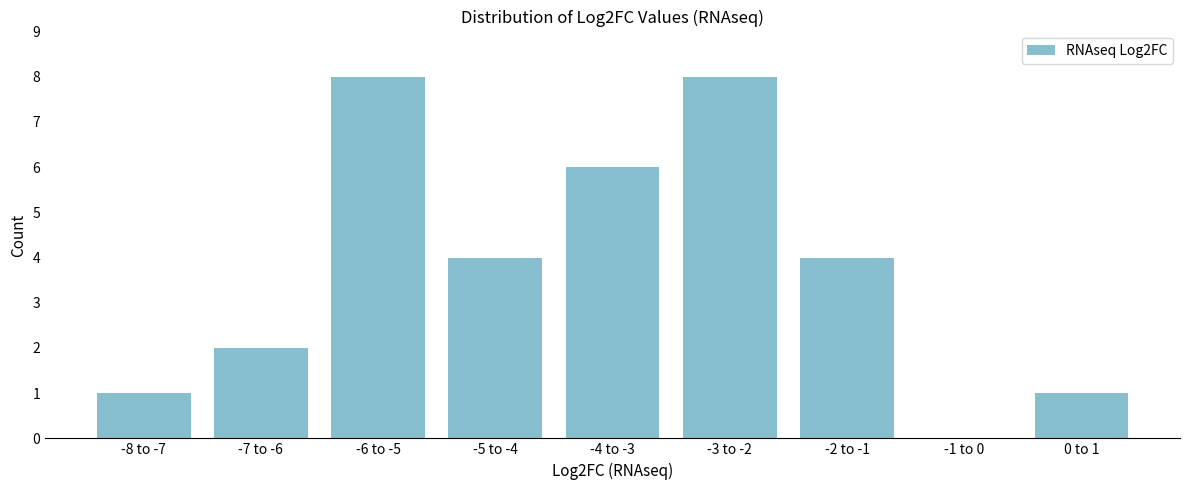

Reading left to right, transcribe all the data shown in this chart.

-8 to -7=1	-7 to -6=2	-6 to -5=8	-5 to -4=4	-4 to -3=6	-3 to -2=8	-2 to -1=4	-1 to 0=0	0 to 1=1